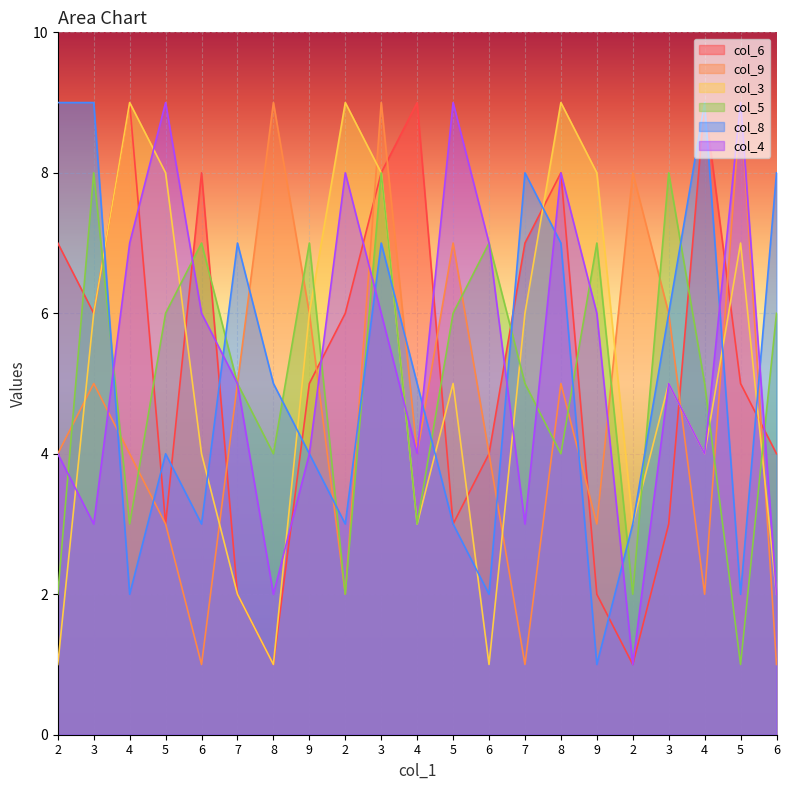

At which category does col_3 reach its first local peak?

4